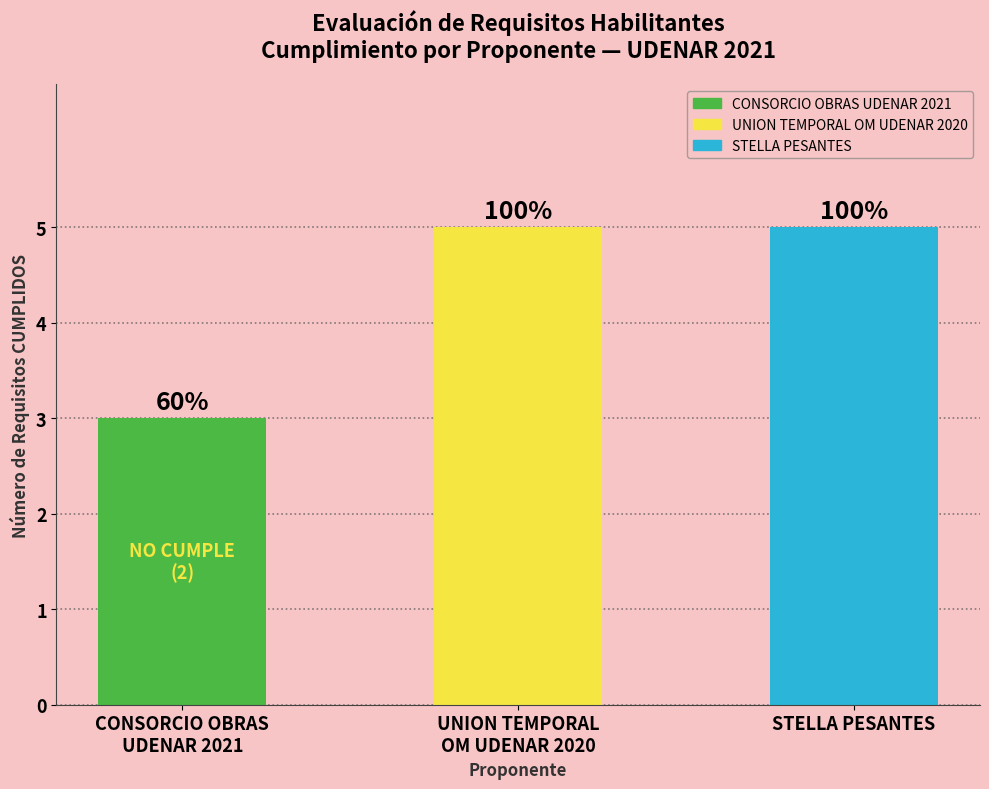

How many bars are there in total?

3